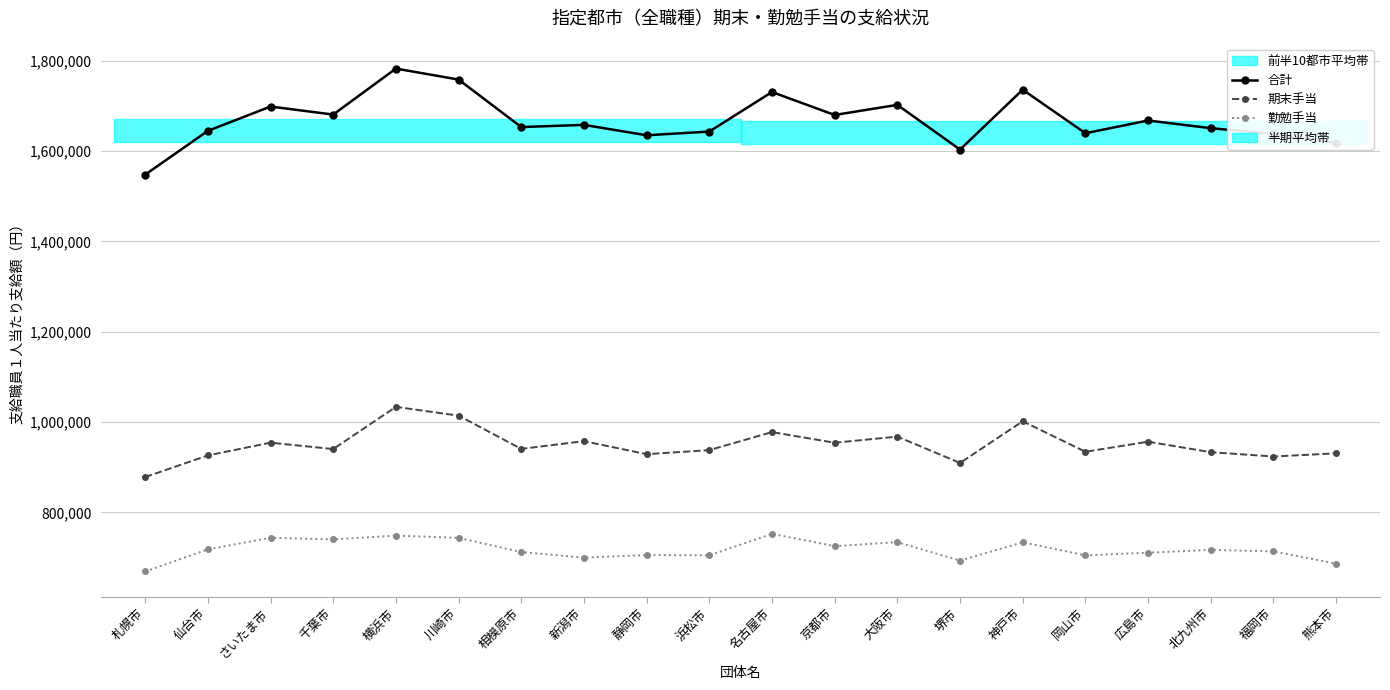

Reading left to right, what are all the values shown in this chart?

合計: 1547800	1644700	1698600	1680800	1782600	1758300	1653200	1658000	1635000	1643200	1730700	1679900	1702300	1603300	1735900	1639500	1667700	1650700	1637800	1617800
期末手当: 878400	926300	954500	940400	1033800	1014400	940800	957900	929100	938100	978000	954400	968000	909700	1001900	934400	956700	933500	923900	931000
勤勉手当: 669400	718400	744100	740400	748800	743900	712400	700100	705900	705100	752700	725500	734300	693600	734000	705100	711000	717200	713900	686800